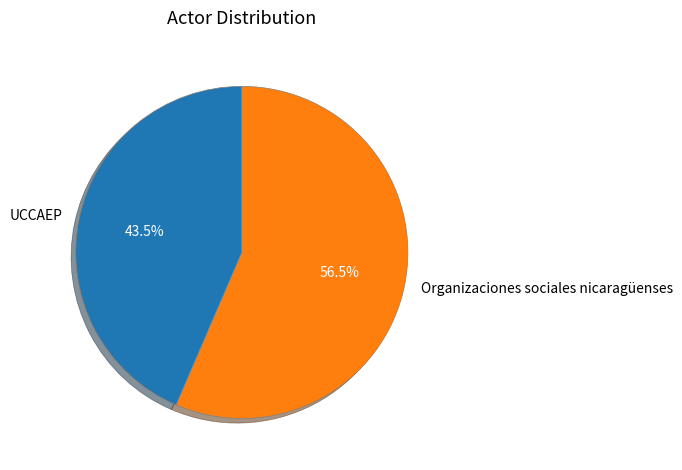

Combined, what portion of the pie is UCCAEP and Organizaciones sociales nicaragüenses?

100.0%